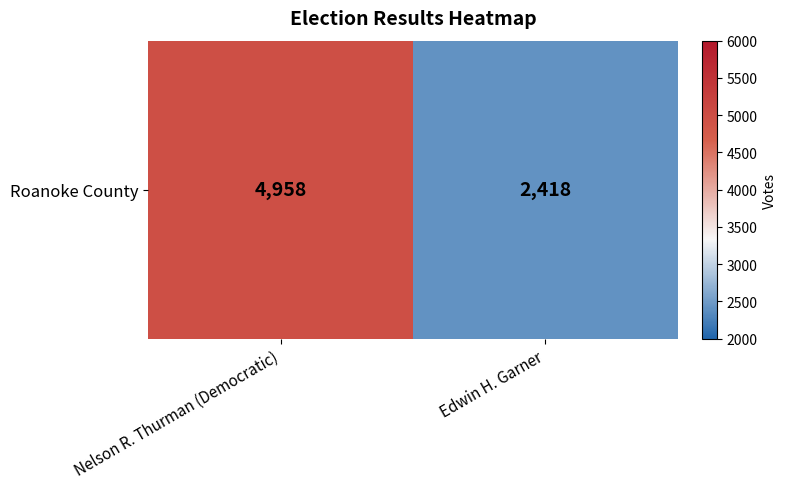

What is the ratio of the value at Nelson R. Thurman (Democratic) to the value at Edwin H. Garner?

2.1